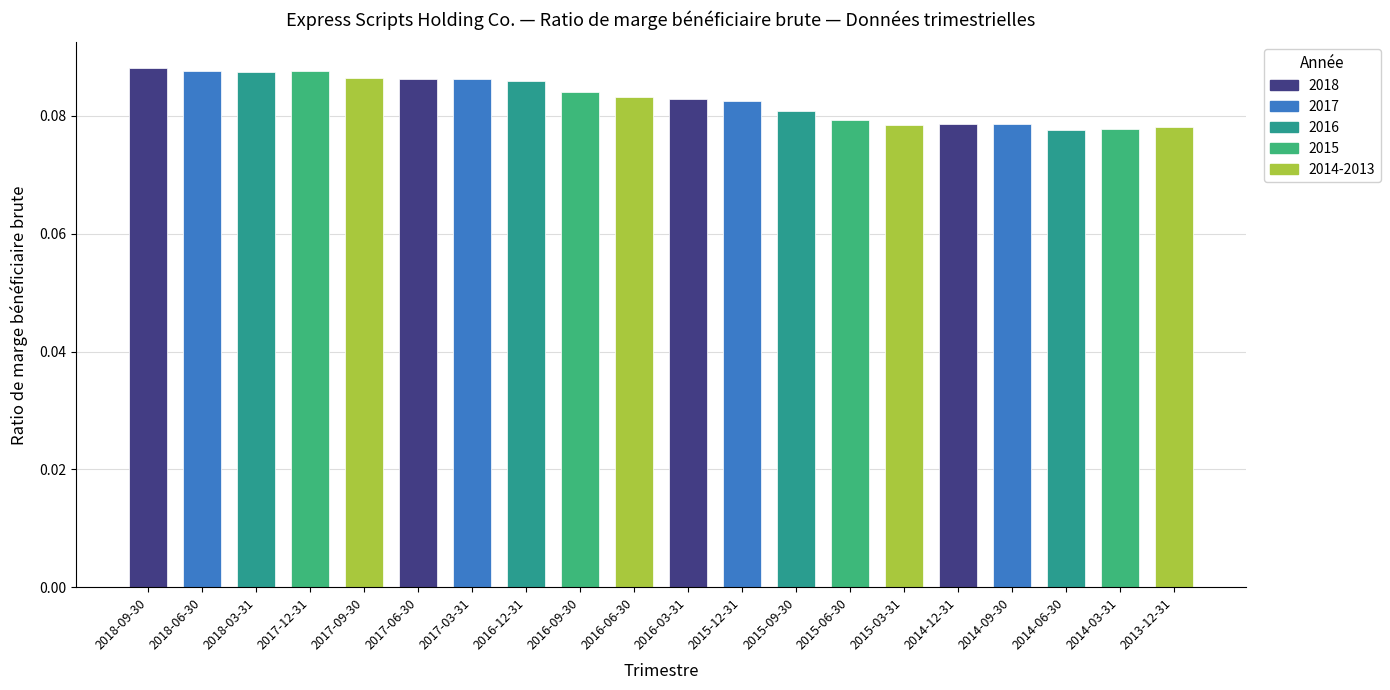

The value at 2017-12-31 is 0.2. True or false?

False